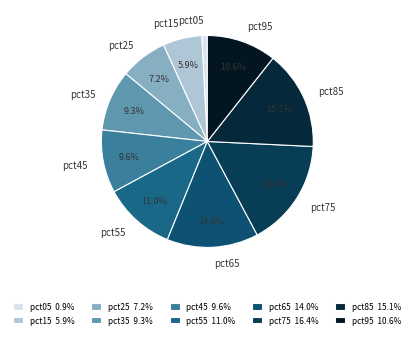

To the nearest percent, what portion does pct85 represent?

15%